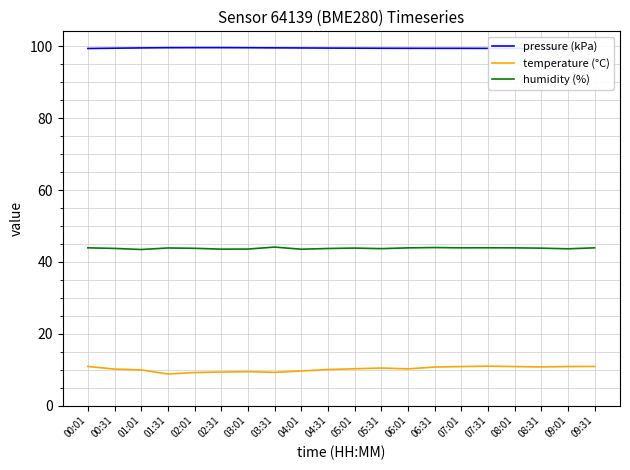

Which series has the widest spread of values?

temperature (°C)